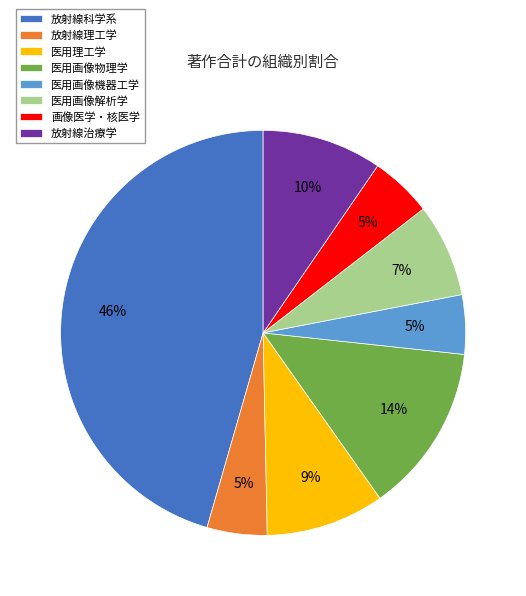

Is there a majority slice in this chart?

No